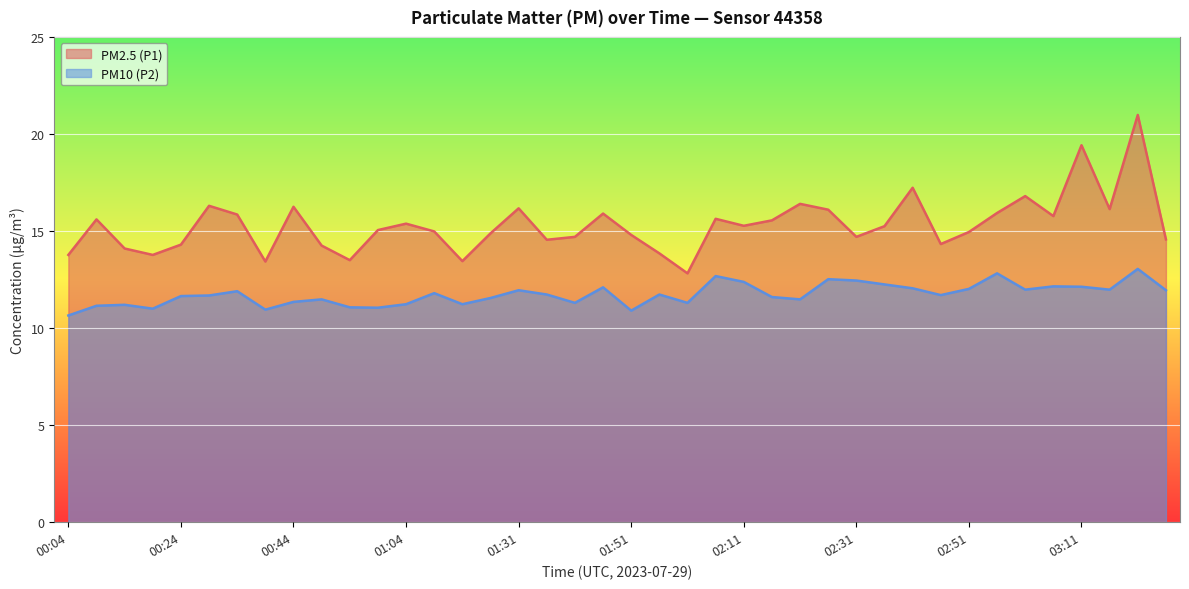

What position from the right is 02:11?

16